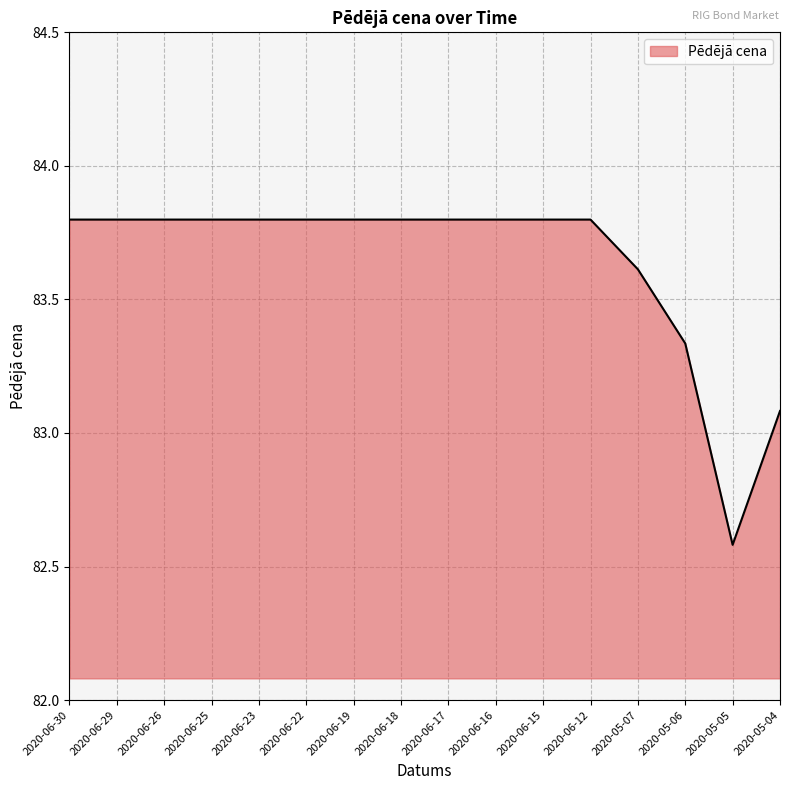

At which label is the value closest to 83?

2020-05-04